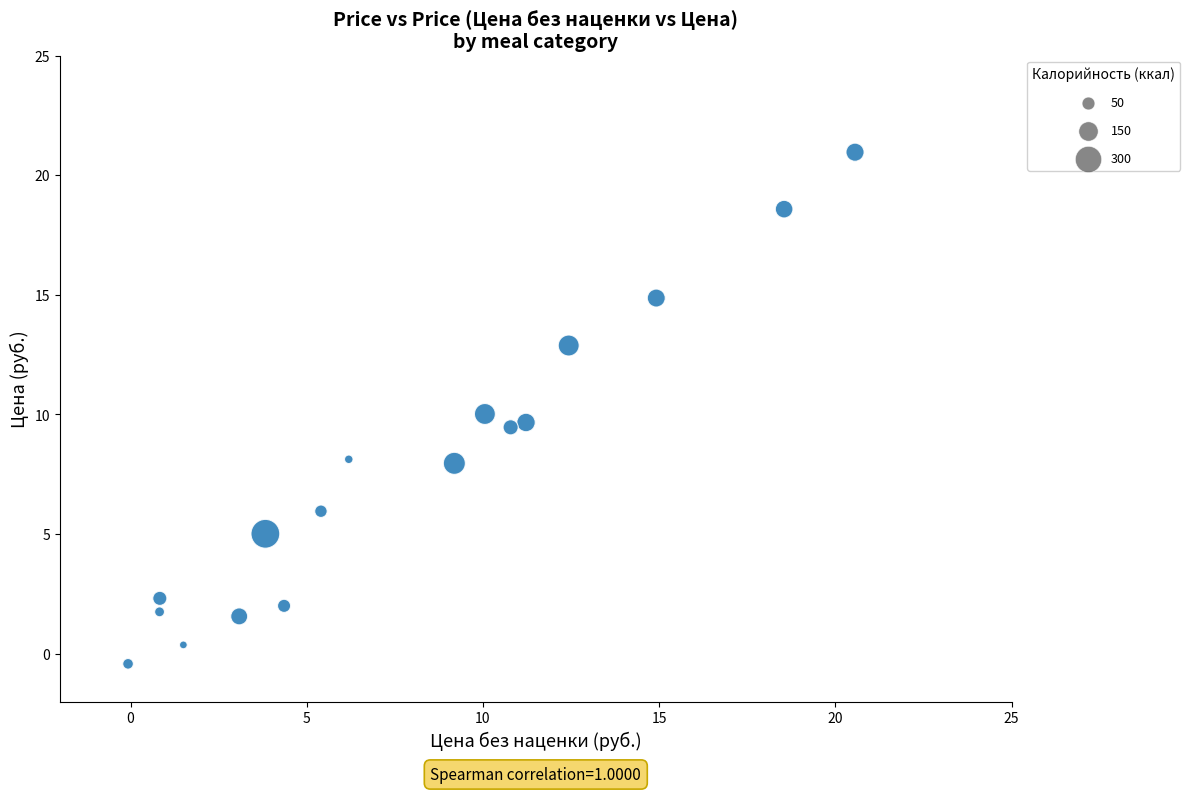

What is the range of Y values (max minus min)?

21.4